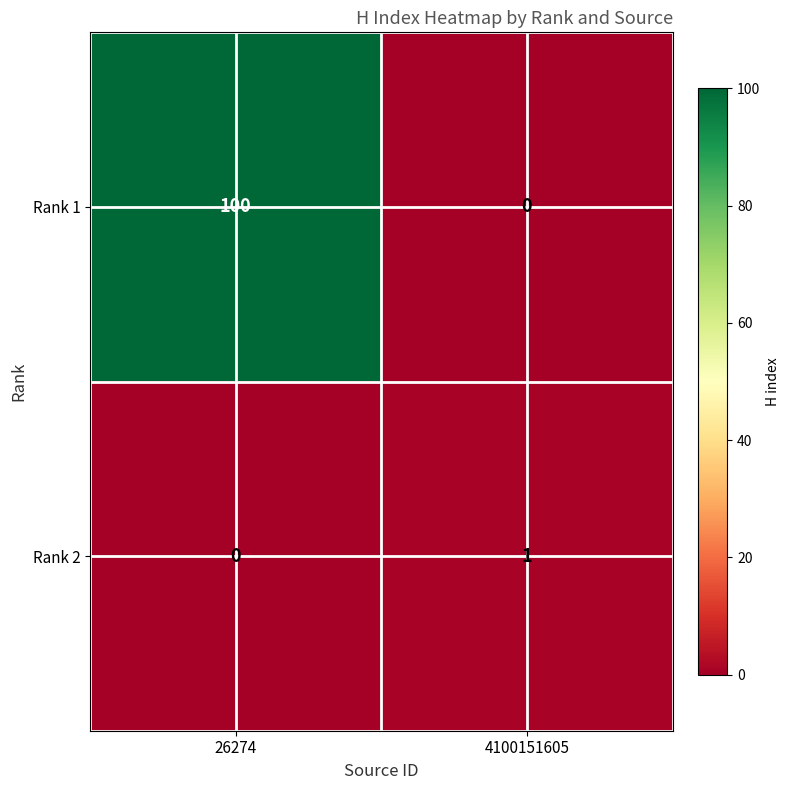

Between 26274 and 4100151605, which series saw the biggest shift?

Rank 1